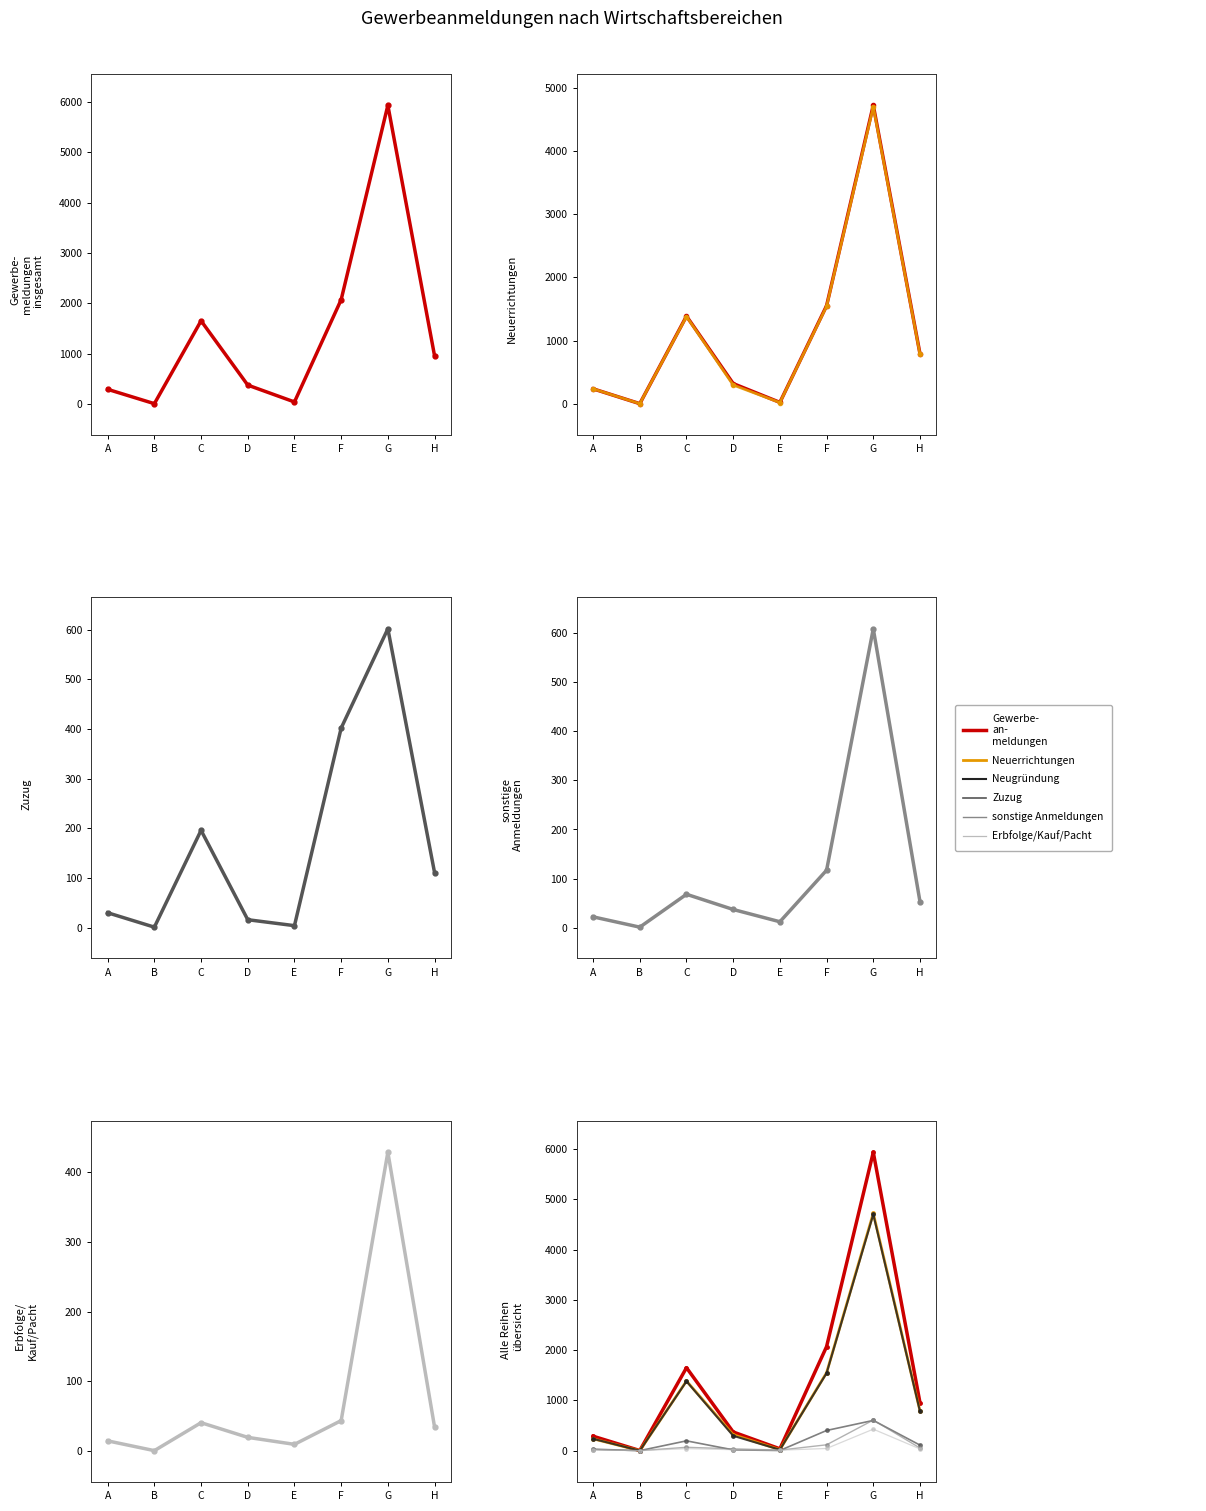

Reading right to left, what are all the values shown in this chart?

Gewerbe-
an-
meldungen: 955	5934	2070	37	372	1650	3	288
Neuerrichtungen: 791	4723	1551	21	319	1386	1	236
Neugründung: 782	4699	1542	19	296	1380	1	236
Zuzug: 111	602	402	4	16	196	1	30
sonstige Anmeldungen: 53	609	117	12	37	68	1	22
Erbfolge/Kauf/Pacht: 35	428	44	10	20	41	1	15